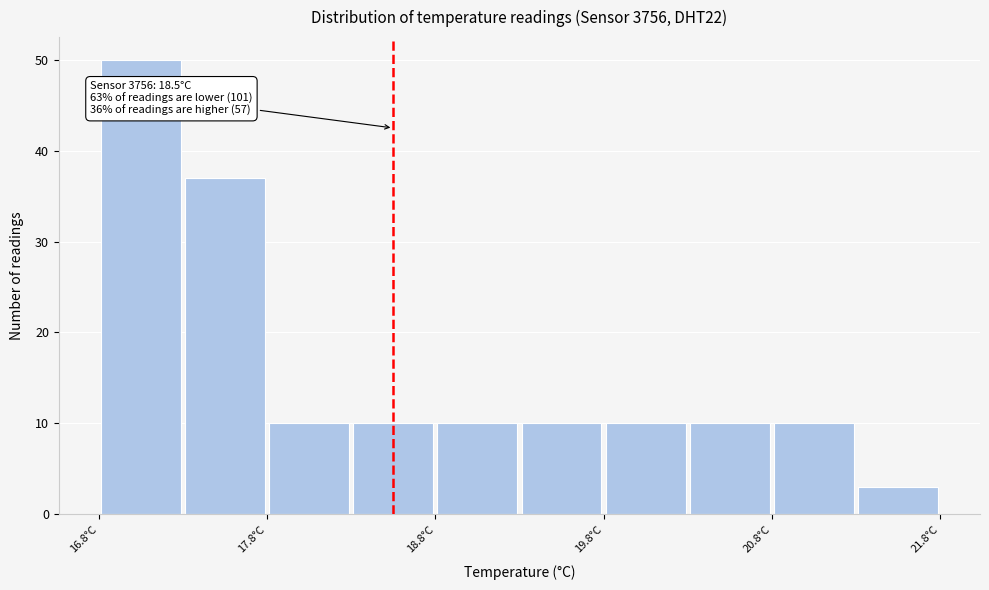

Over which range of the x-axis is the bar tallest?

16.75 to 17.25